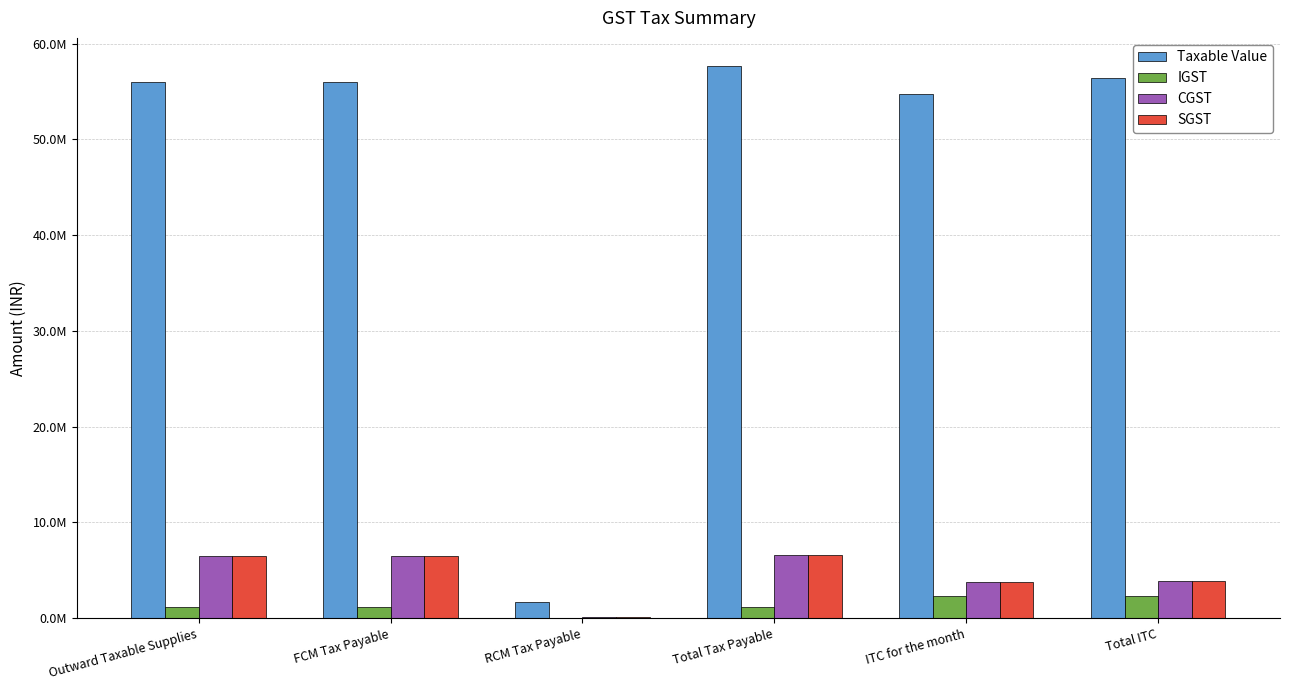

At which category does the chart reach its peak across all series?

Total Tax Payable